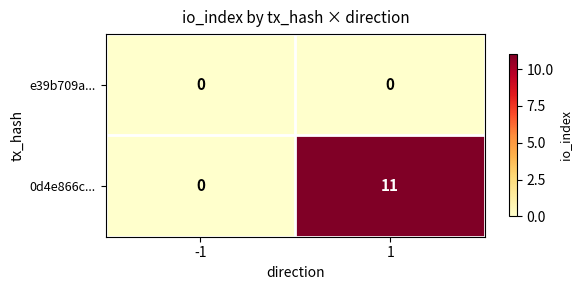

Between -1 and 1, which series saw the biggest shift?

0d4e866c...